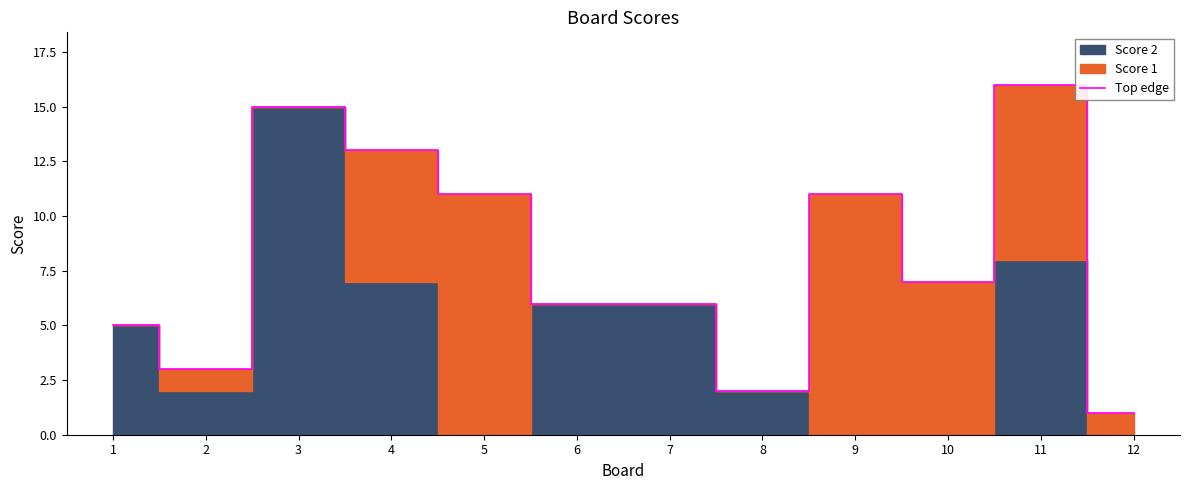

The value at 10 is 7. True or false?

True